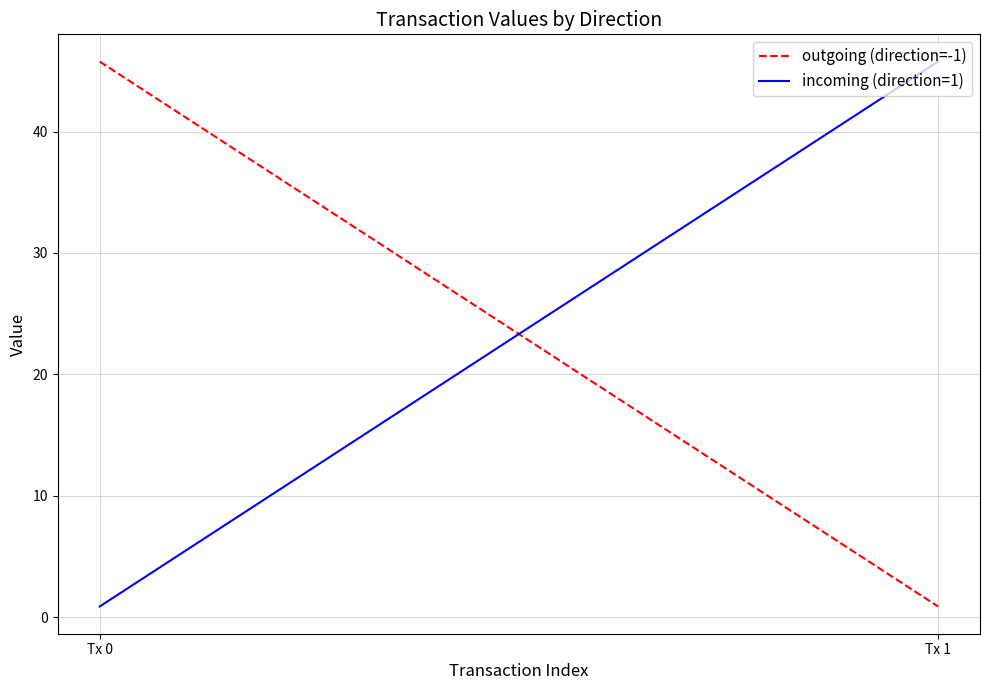

Where does the outgoing (direction=-1) series first go above 45?

Tx 0